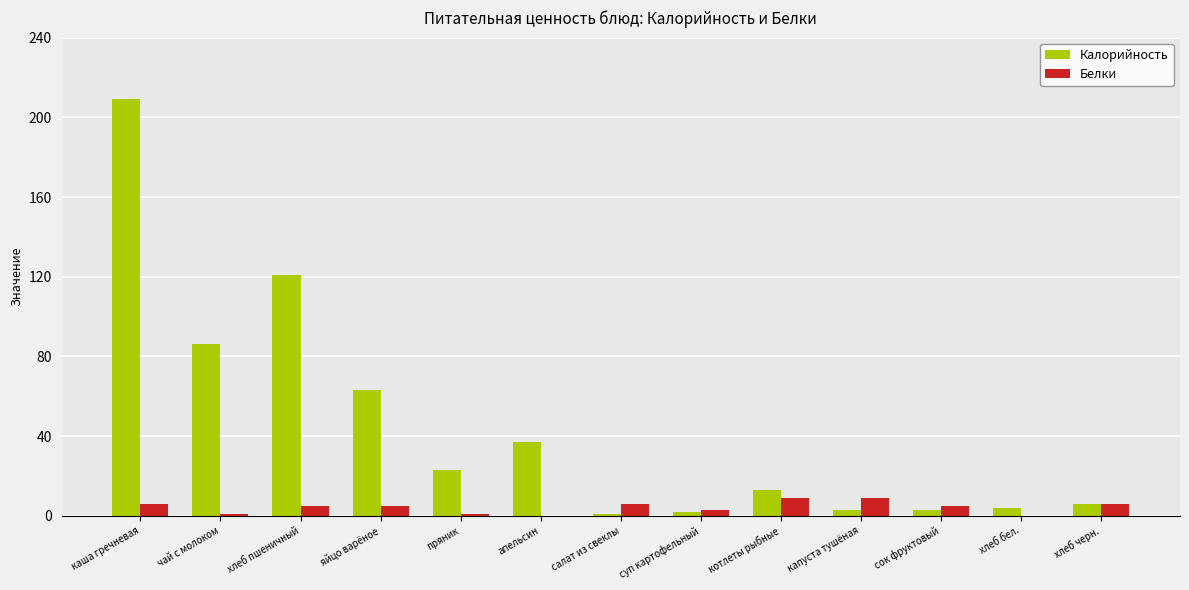

True or false: Калорийность has a value of 79 at хлеб пшеничный.

False